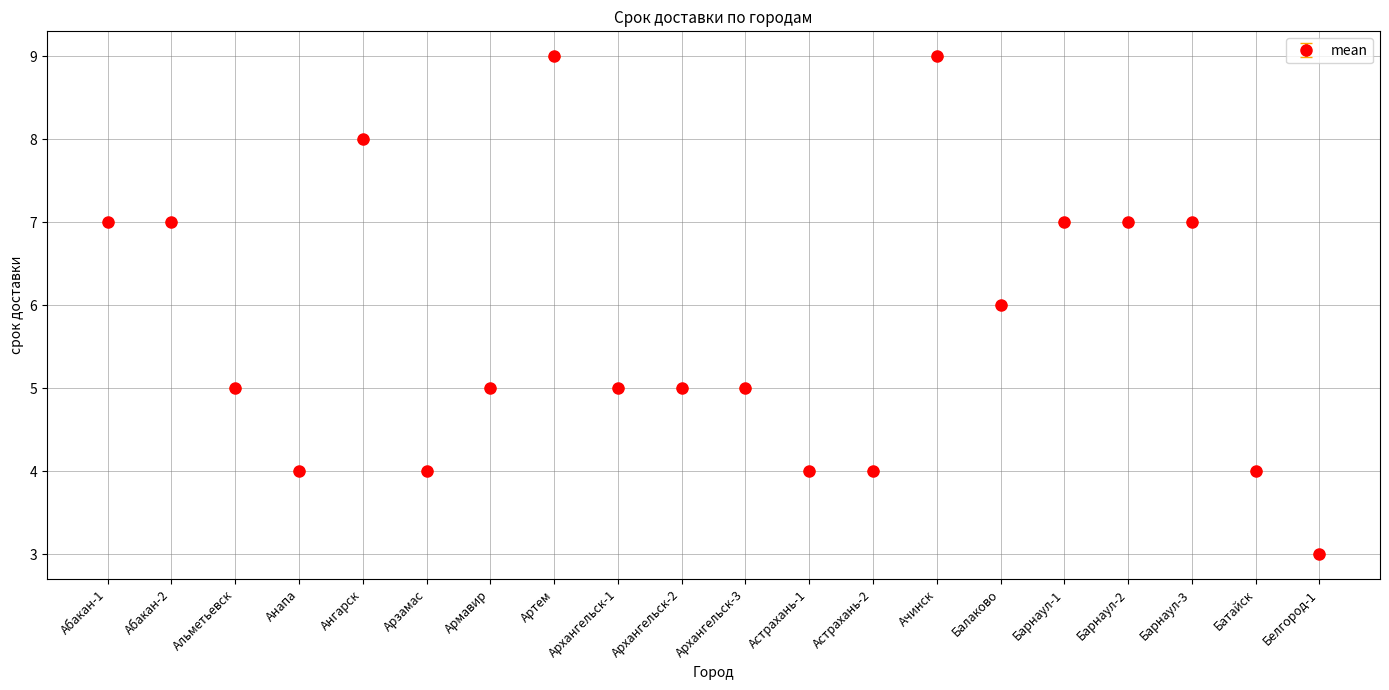

What is the ratio of the value at Балаково to the value at Архангельск-3?

1.2